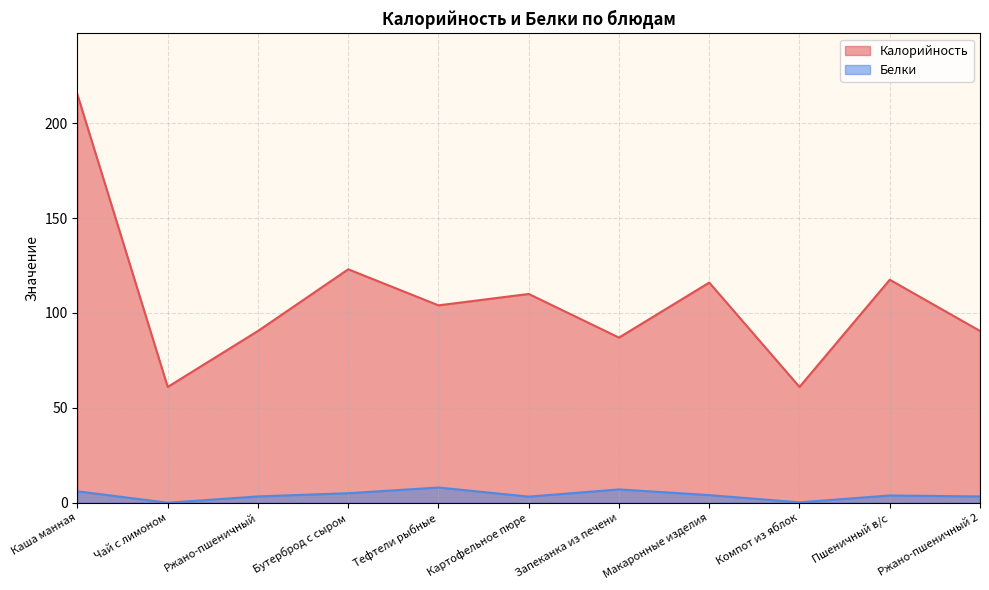

What is the sum of the Калорийность values at Запеканка из печени and Ржано-пшеничный?

177.5